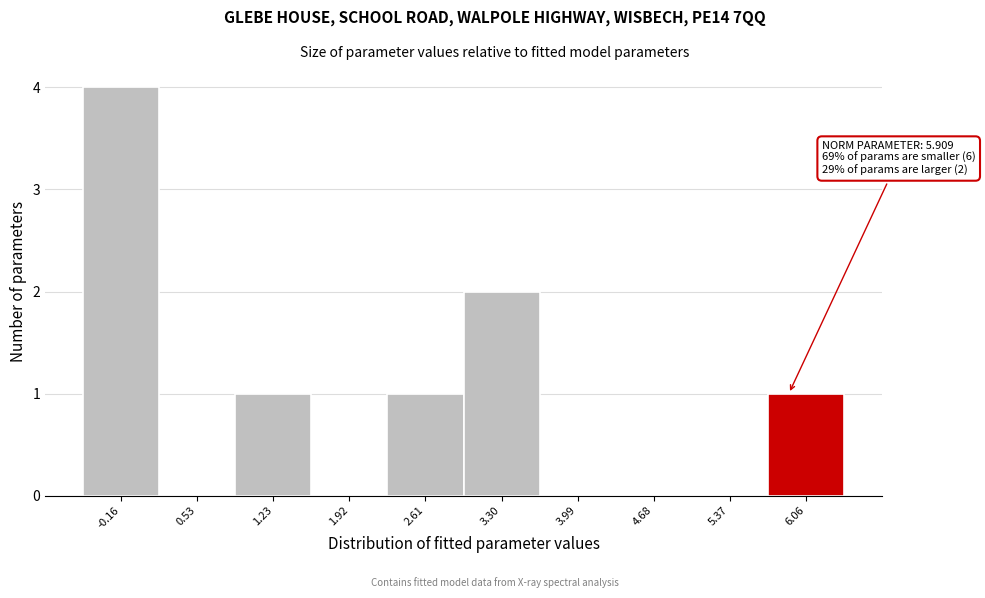

Which range on the x-axis has the tallest bar?

-0.5 to 0.2